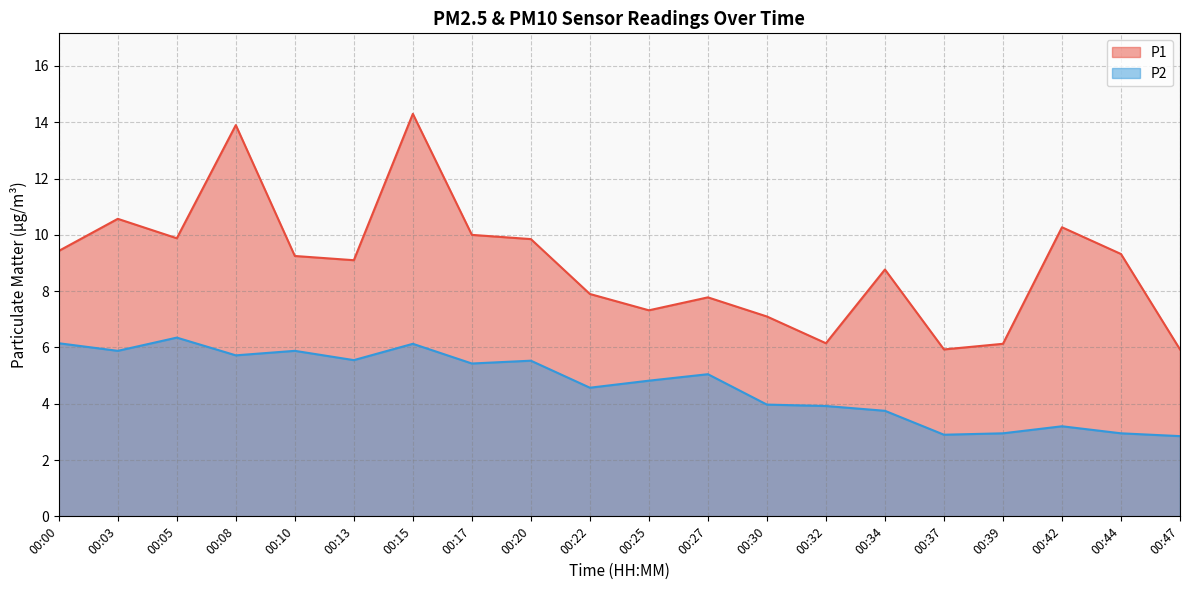

Which series has the largest total across all categories?

P1